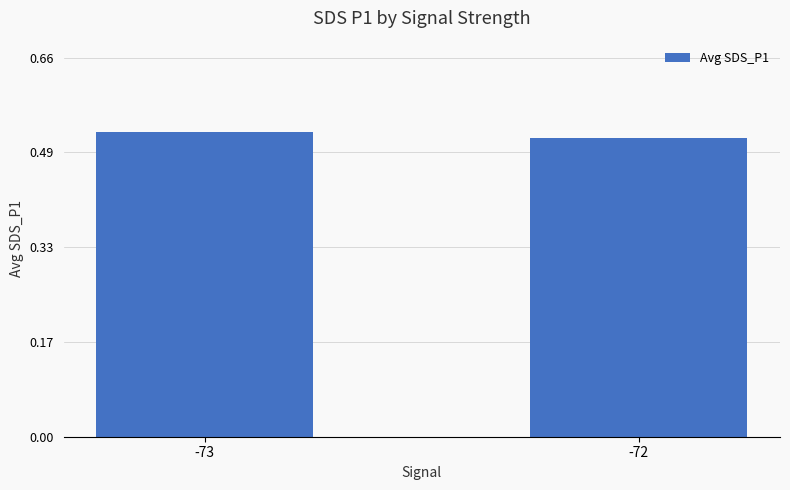

The value at -72 is 0.3. True or false?

False